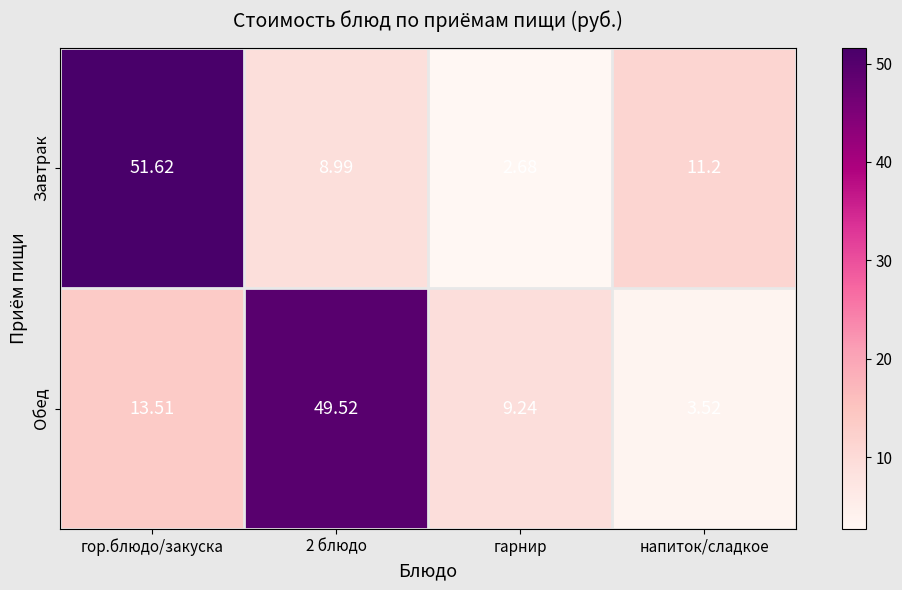

Between гор.блюдо/закуска and гарнир, which series saw the biggest shift?

Завтрак